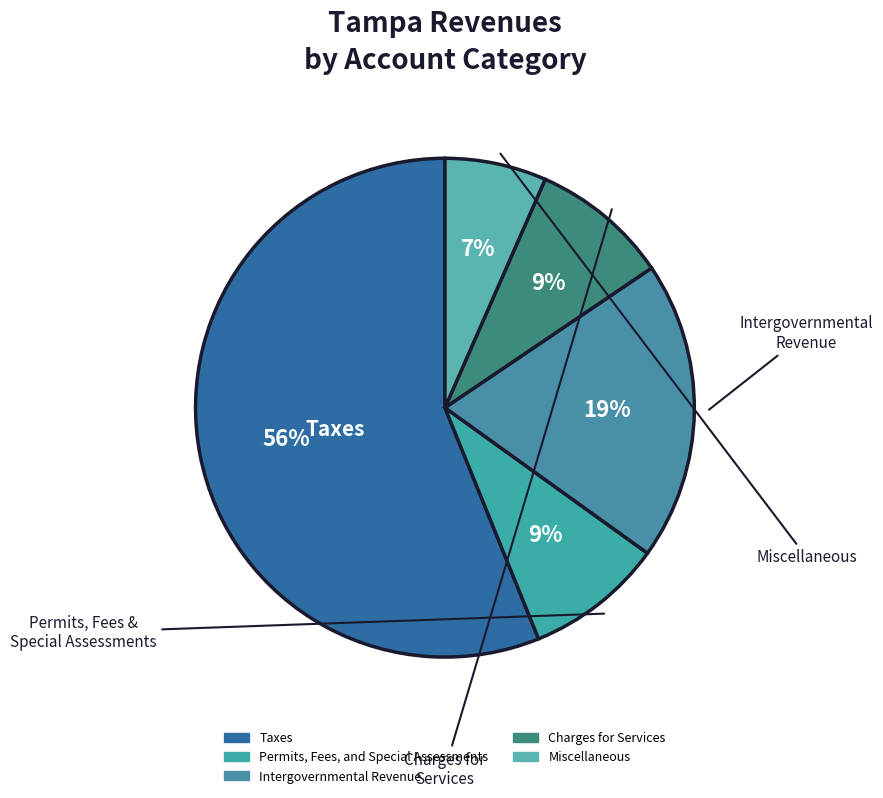

What percentage is the Permits, Fees, and Special Assessments slice, to the nearest percent?

9%